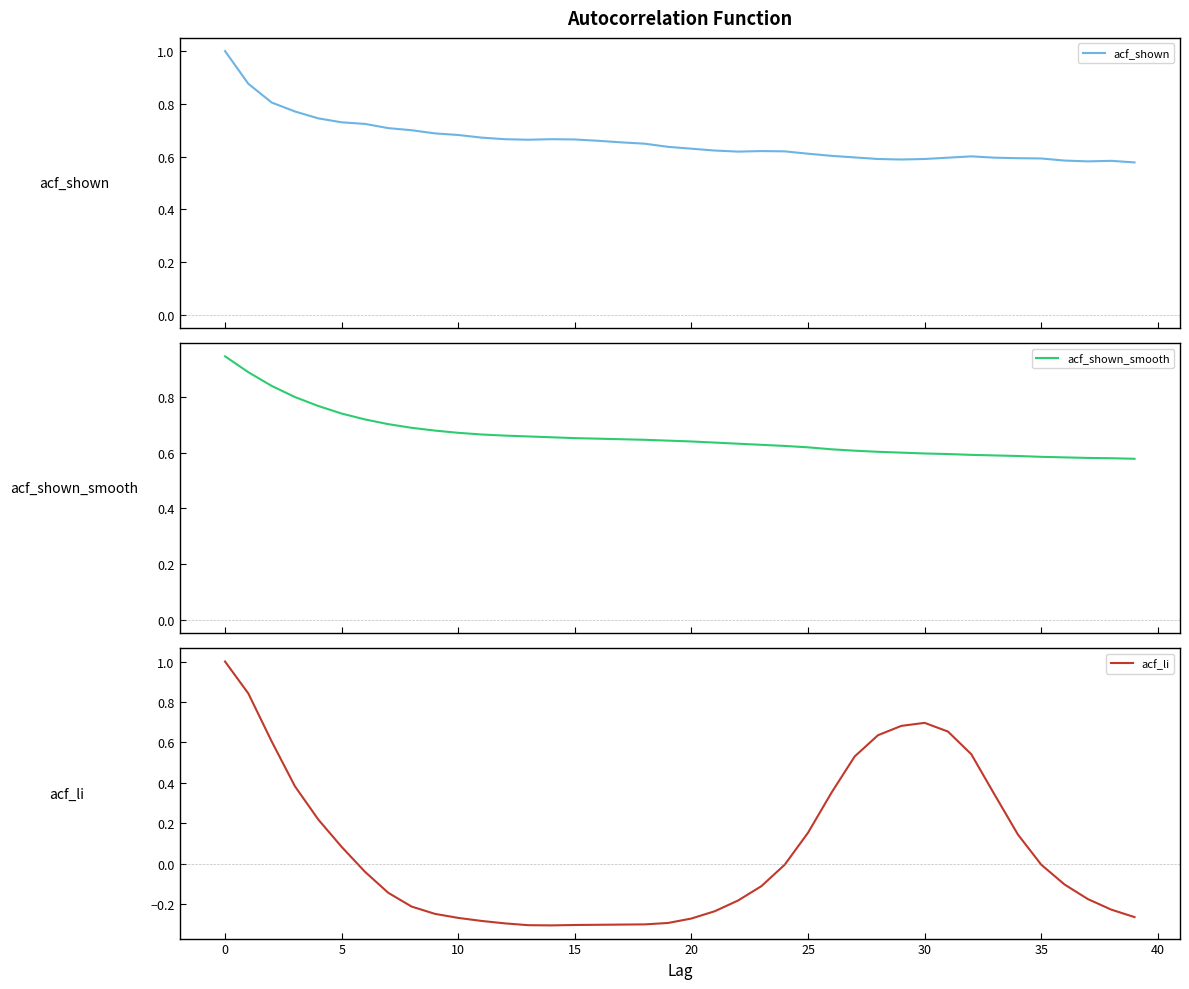

What is the smallest value displayed?

-0.3